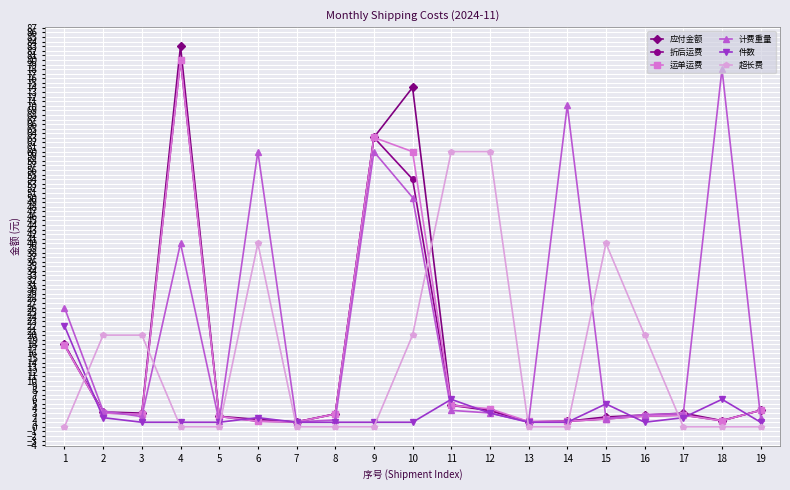

True or false: 计费重量 has a value of 3.6 at 11.

True